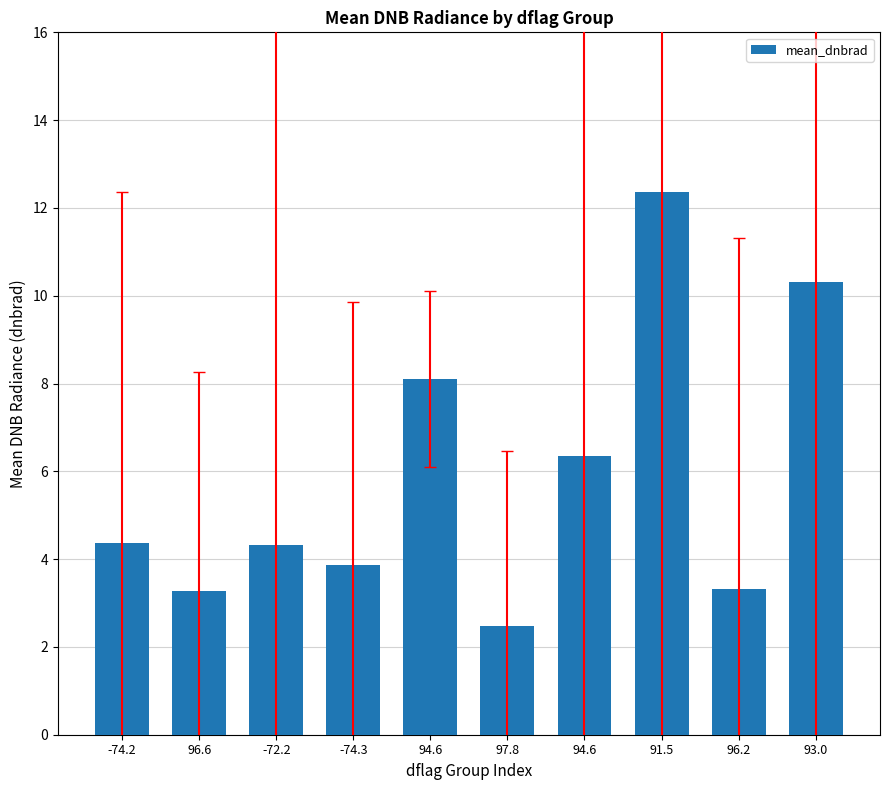

Reading right to left, transcribe all the data shown in this chart.

10.3	3.3	12.4	6.3	2.5	8.1	3.9	4.3	3.3	4.4